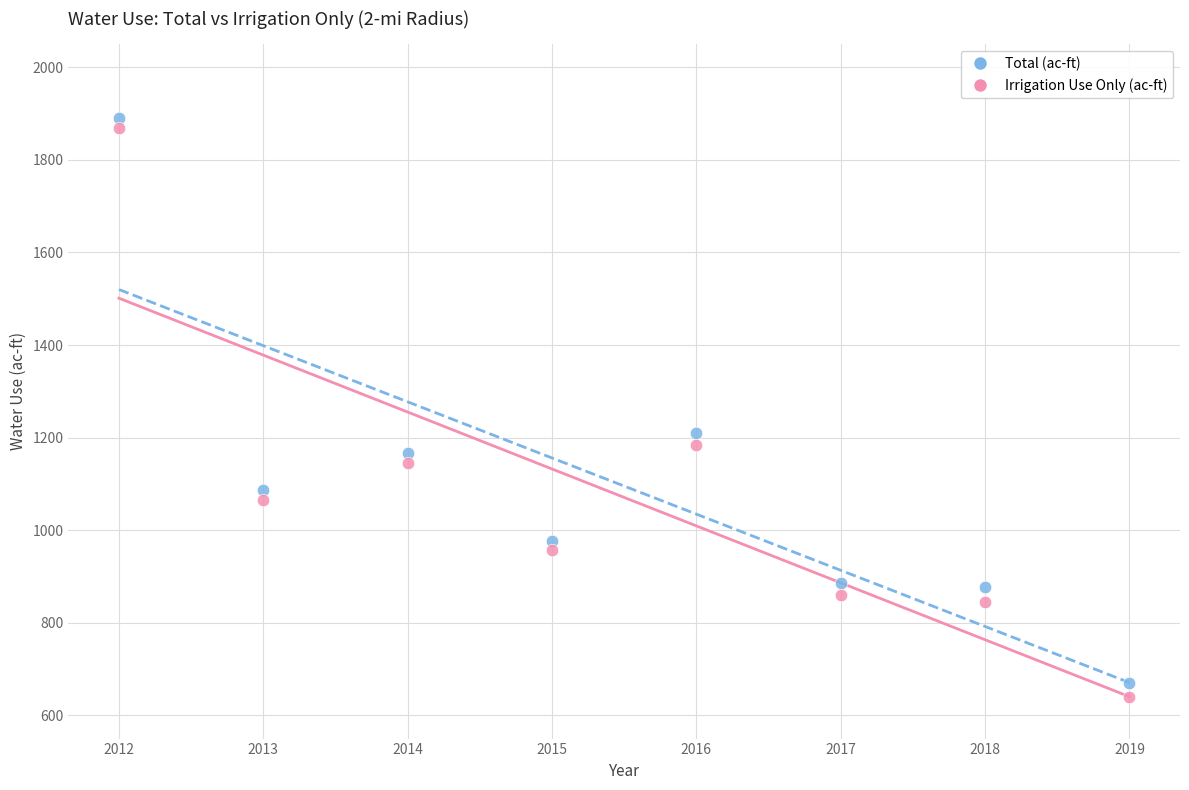

What are all the series names shown in the legend?

Total (ac-ft), Irrigation Use Only (ac-ft)